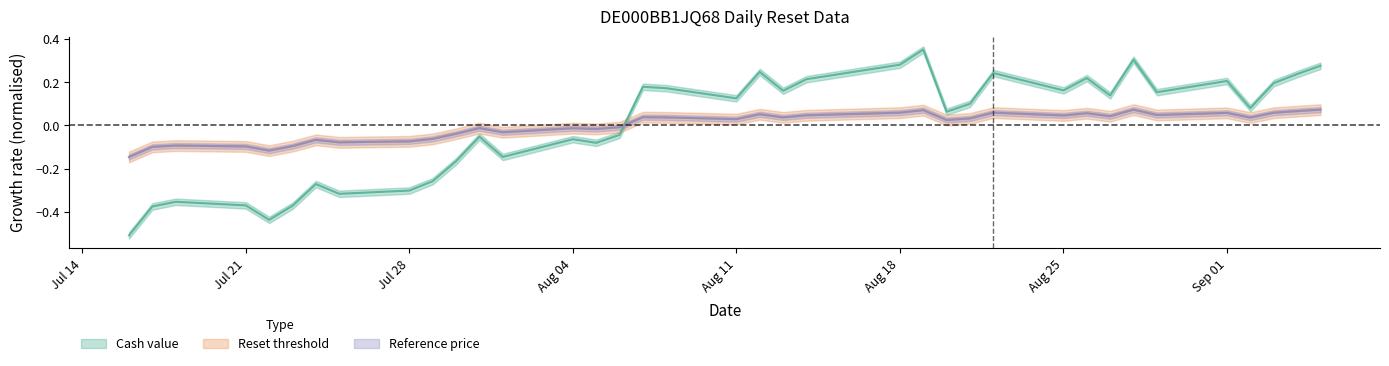

Where is the first local minimum for Reset threshold?

2025-07-22